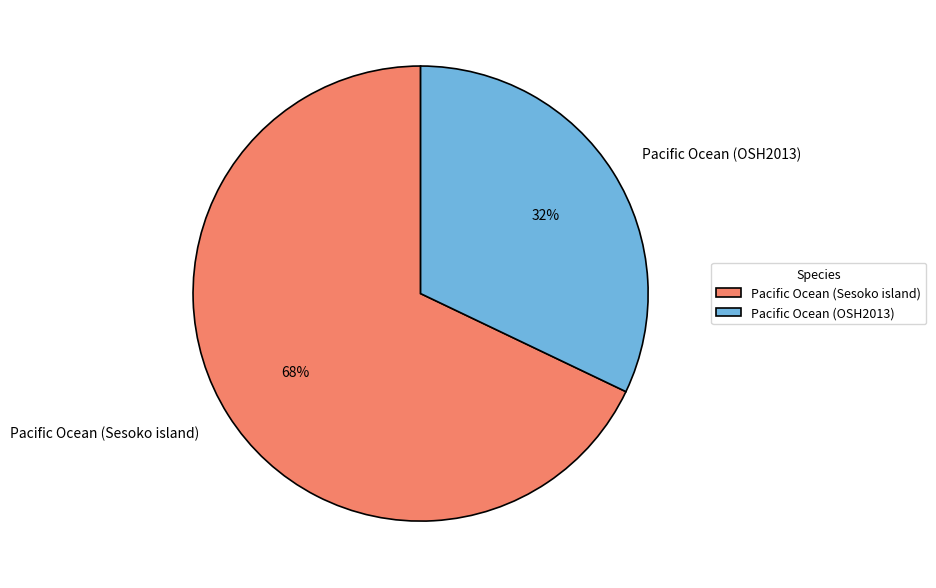

To the nearest percent, what is the difference between the Pacific Ocean (Sesoko island) and Pacific Ocean (OSH2013) slice percentages?

36%